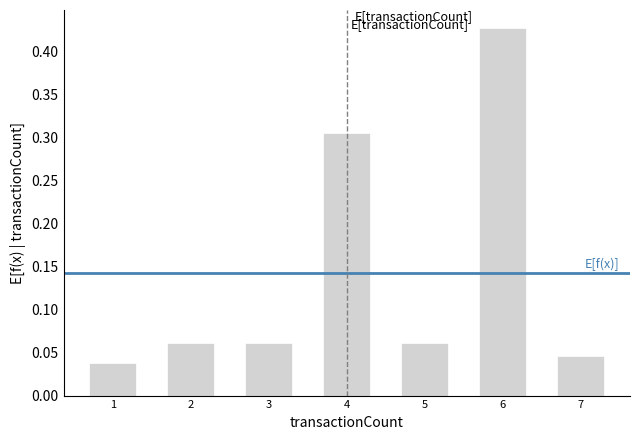

Between 3 and 1, which is larger?

3